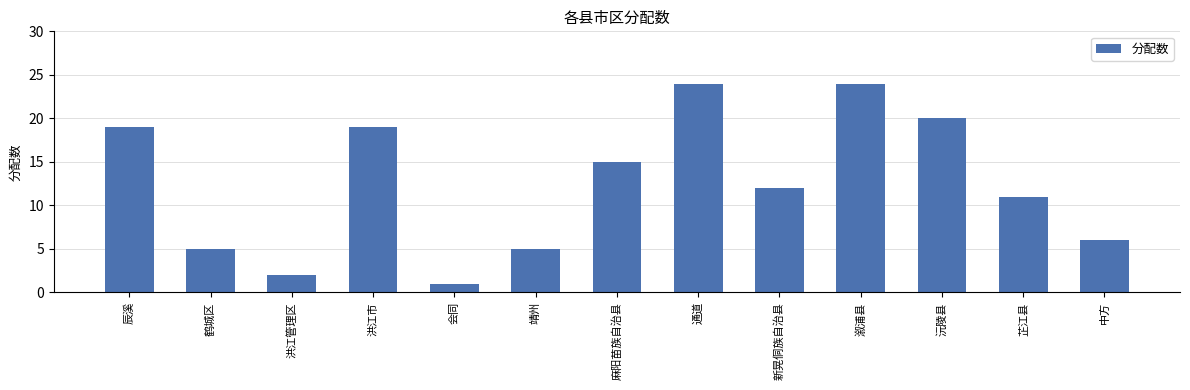

Between 鹤城区 and 洪江管理区, which is larger?

鹤城区